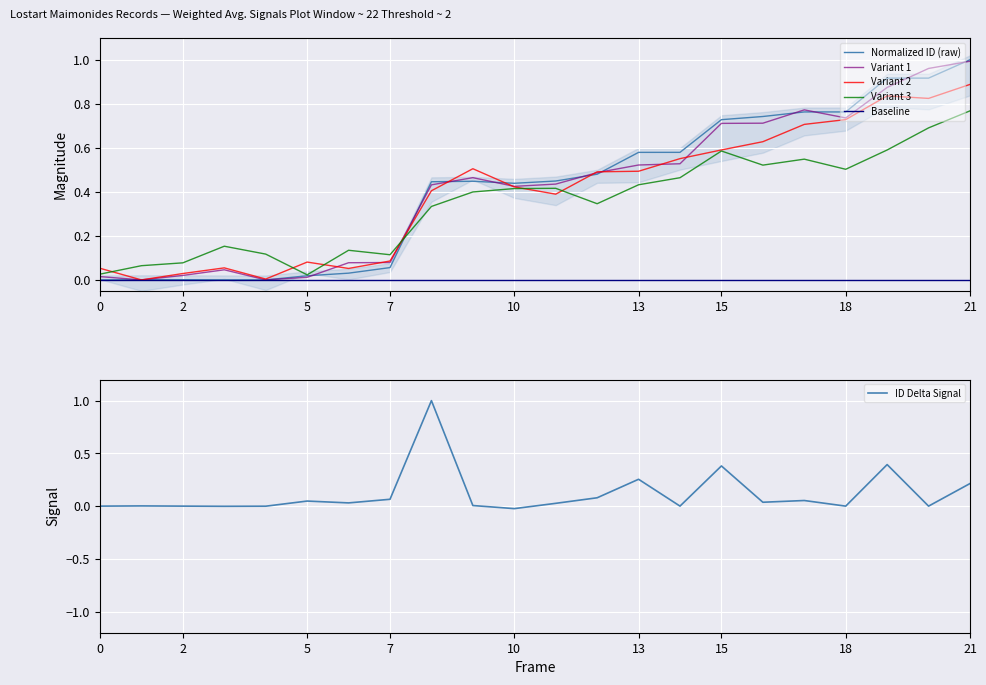

The Normalized ID (raw) series shows 0.3 at 18. True or false?

False